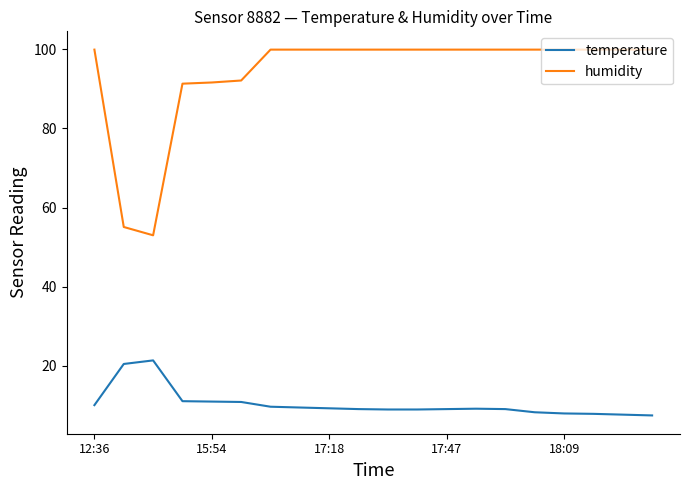

What is the difference between the maximum and minimum values in the temperature series?

13.9